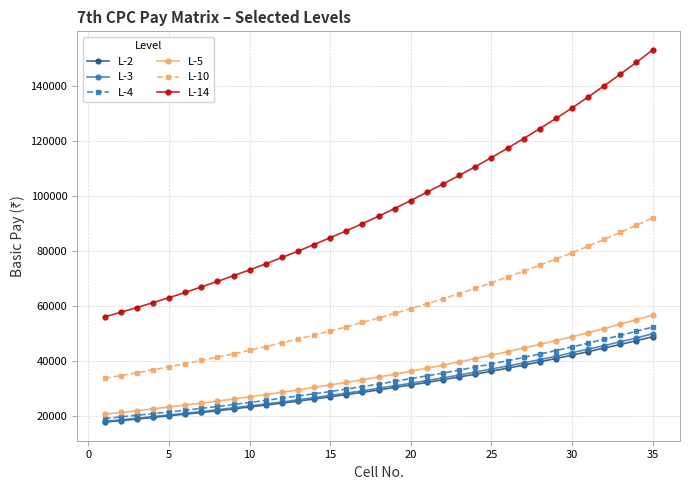

What is the minimum value for L-10?

33800